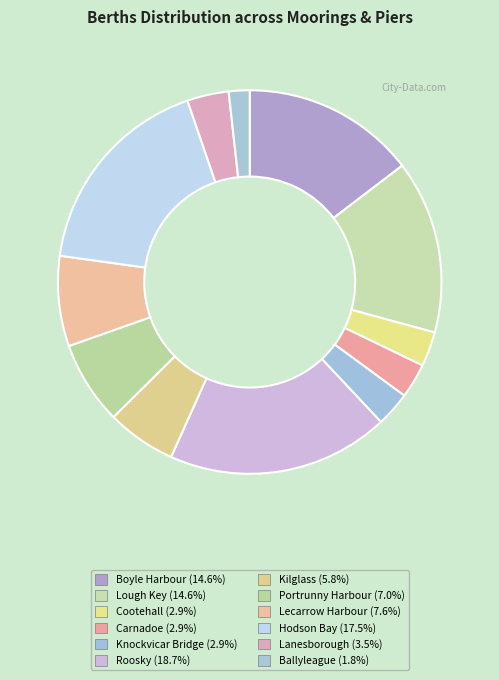

What is the smallest slice in the pie chart?

Ballyleague